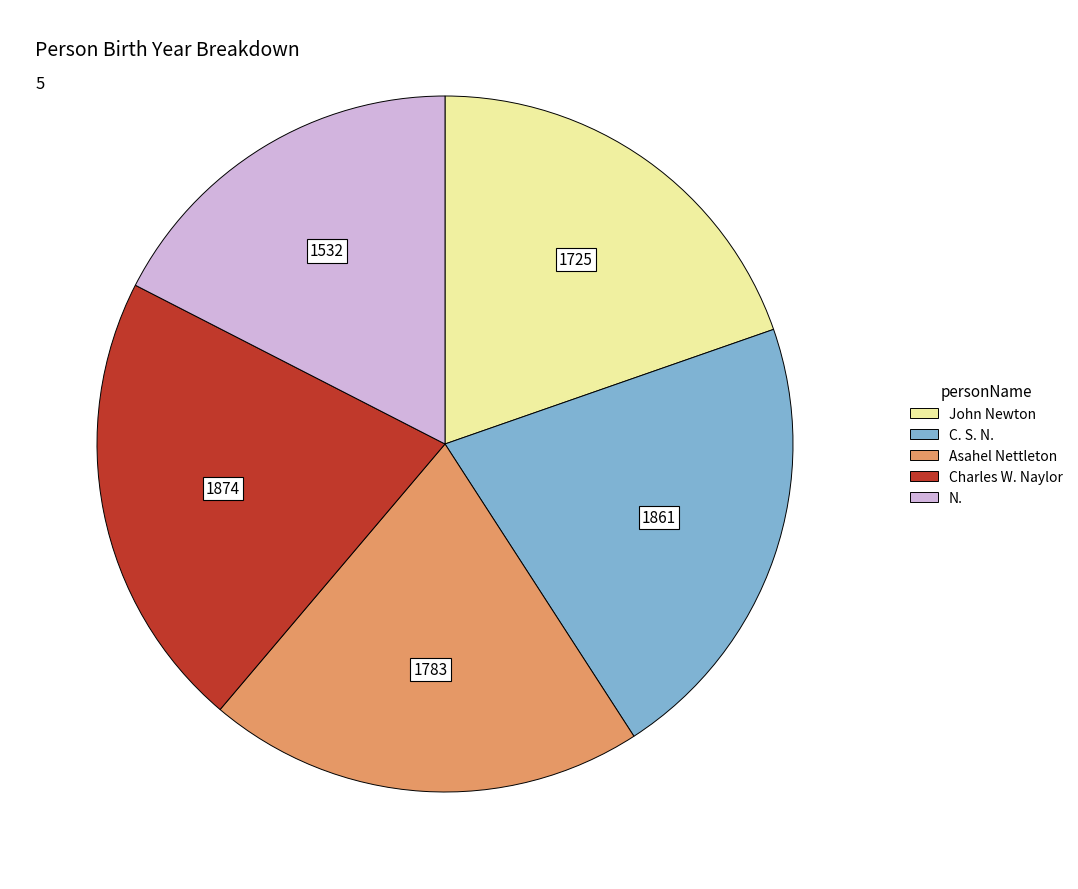

Which has a higher value, John Newton or Charles W. Naylor?

Charles W. Naylor